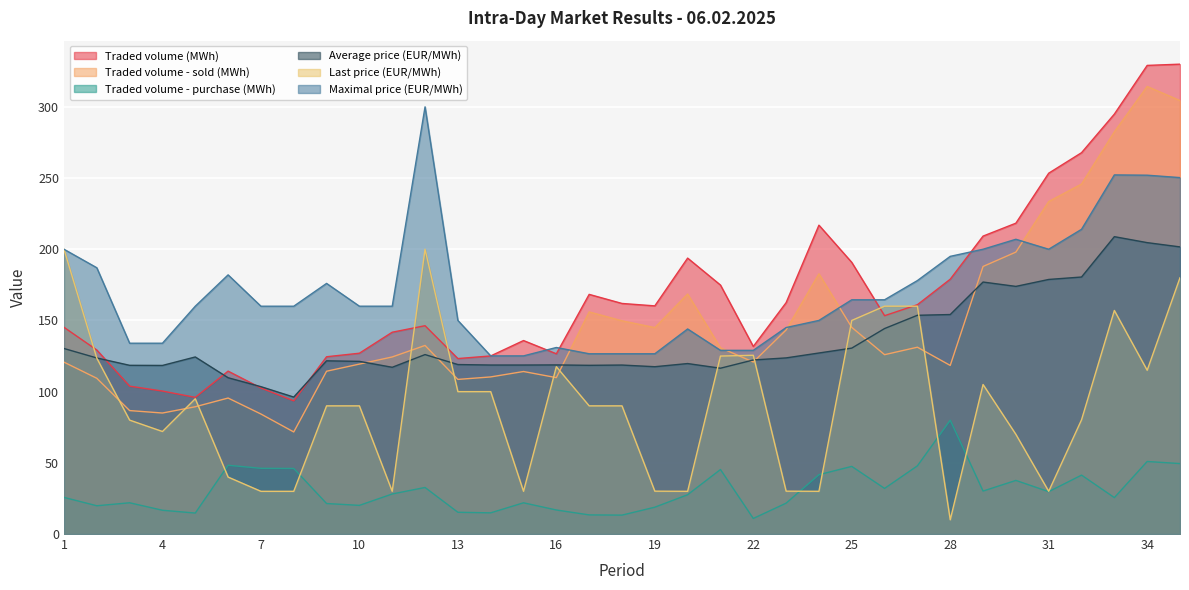

Which series has the largest total across all categories?

Maximal price (EUR/MWh)